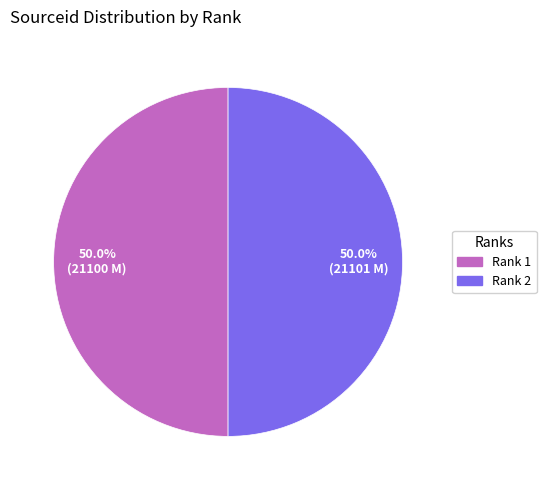

To the nearest percent, what portion does Rank 1 represent?

50%